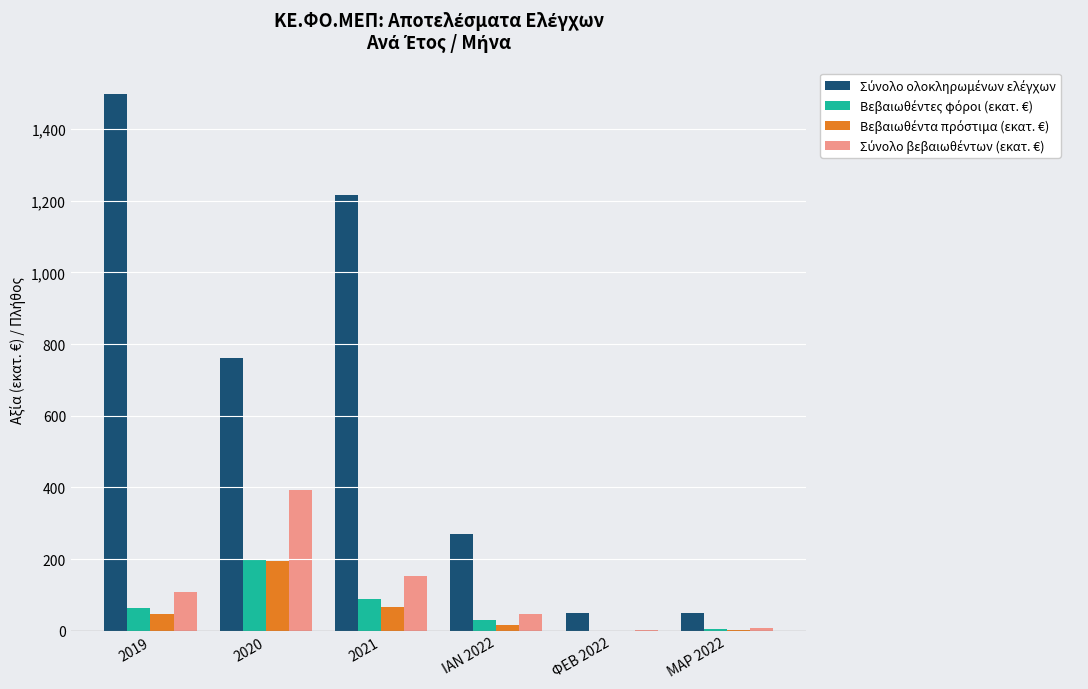

At which category is the sum across all series the highest?

2019